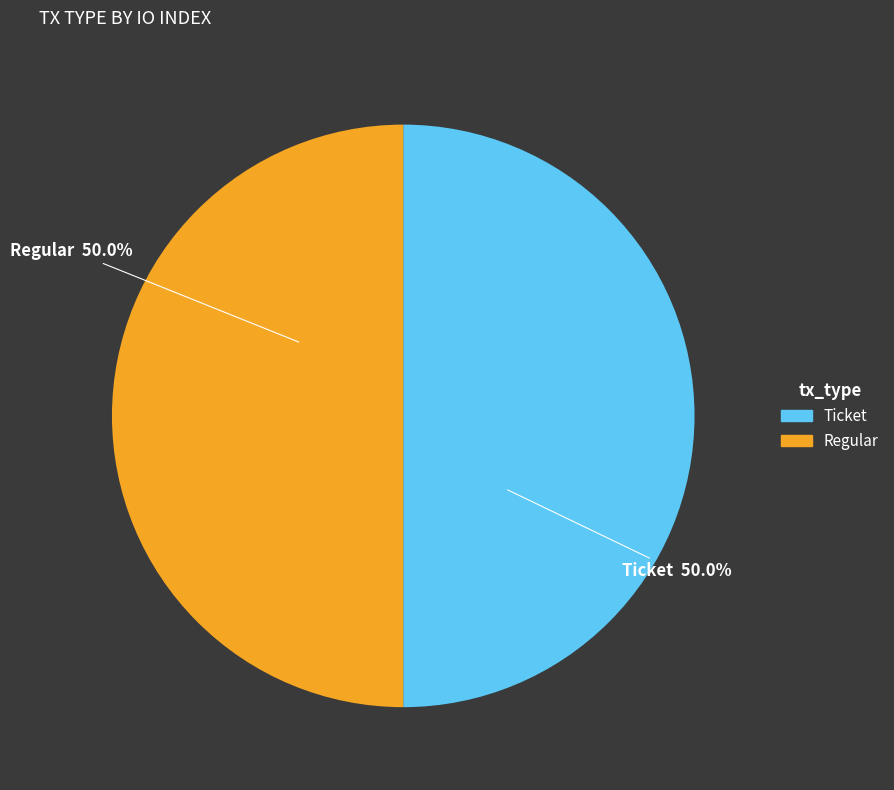

To the nearest percent, what percentage of the pie is Regular?

50%